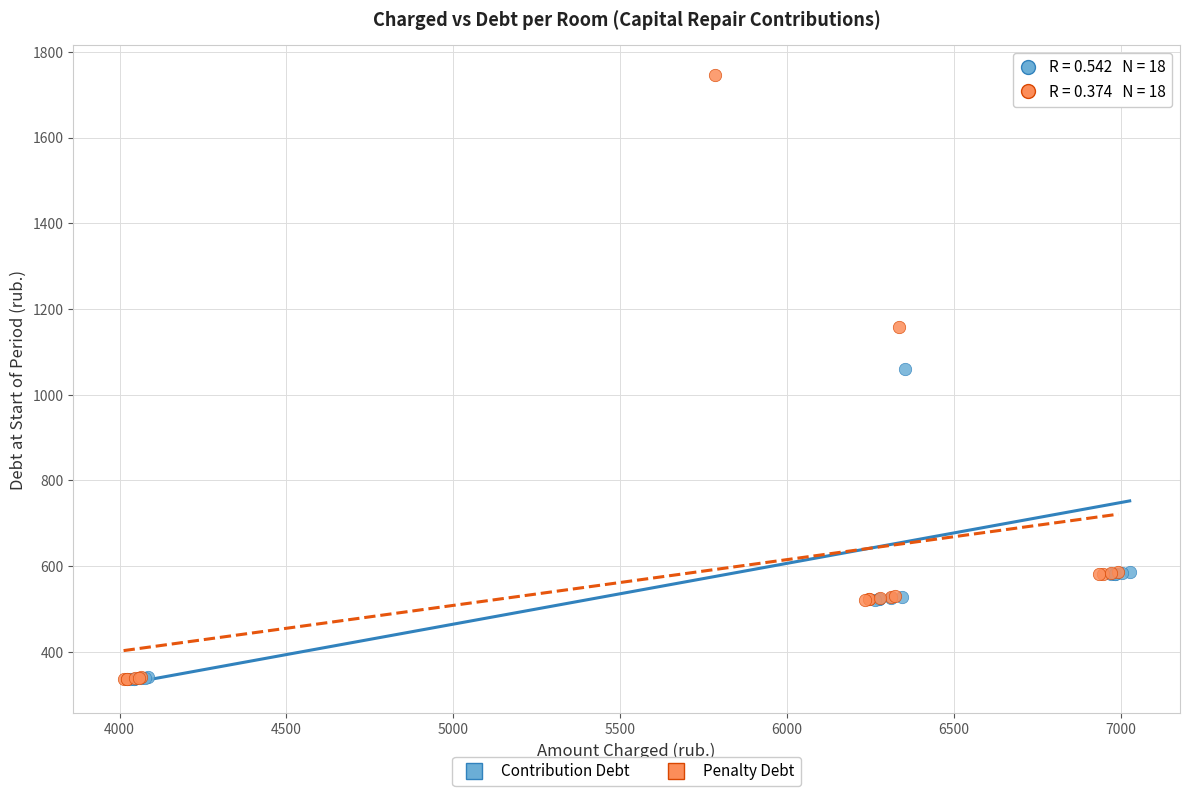

What are all the series names shown in the legend?

Contribution Debt, Penalty Debt